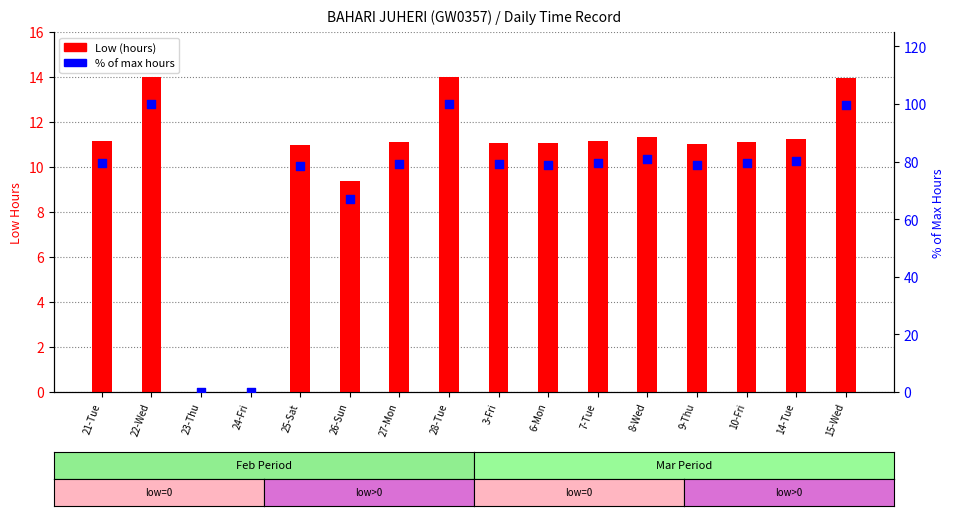

Which series contains the highest Y value?

% of max hours